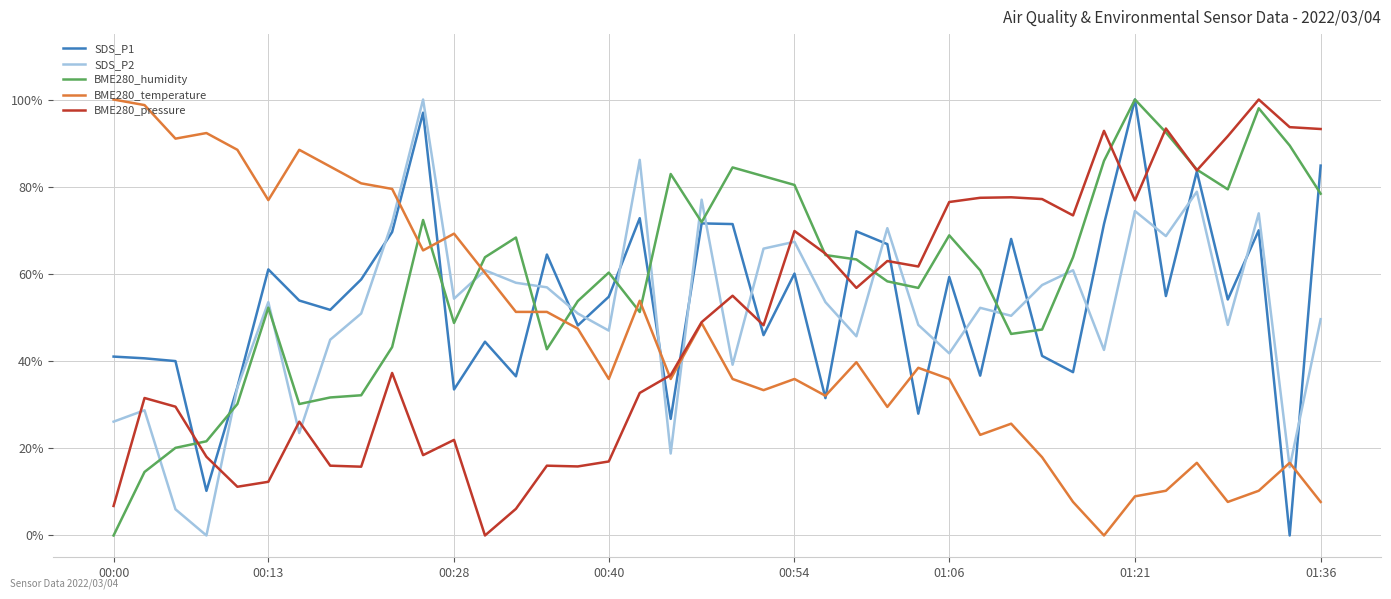

What is the greatest value displayed?

100.0